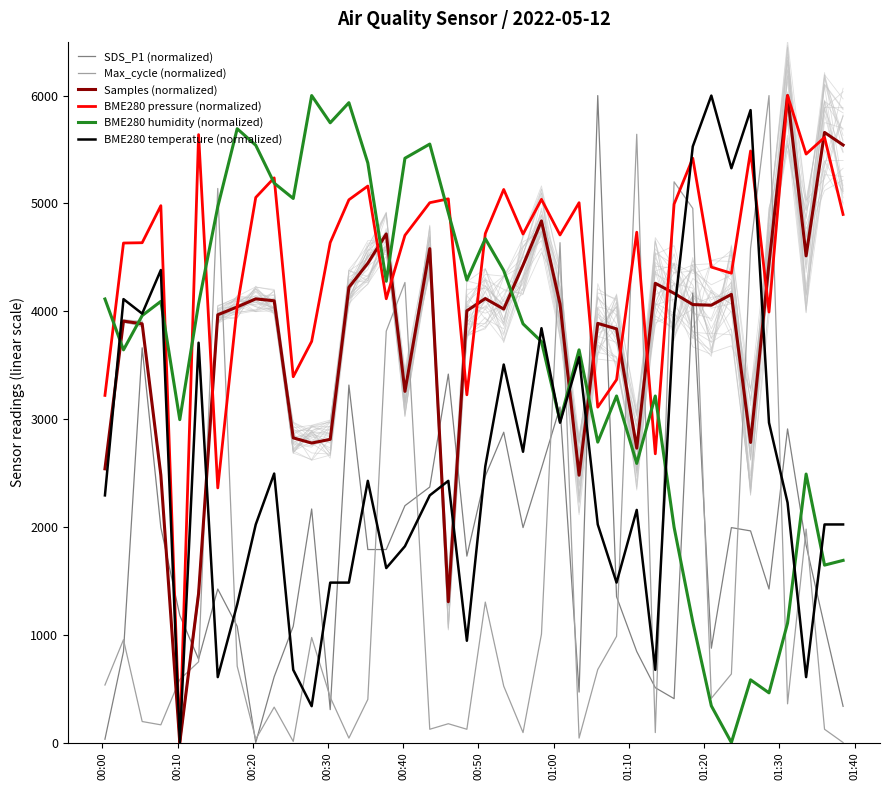

True or false: BME280 pressure (normalized) has more than 0 interior local peaks.

True